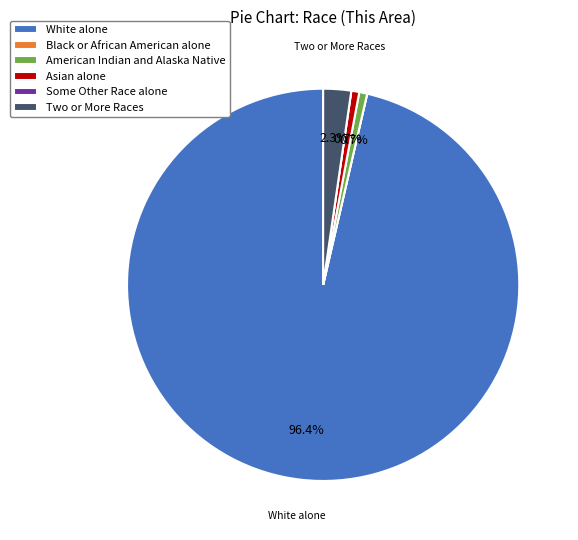

To the nearest percent, what is the difference between the largest and smallest slice percentages?

96%